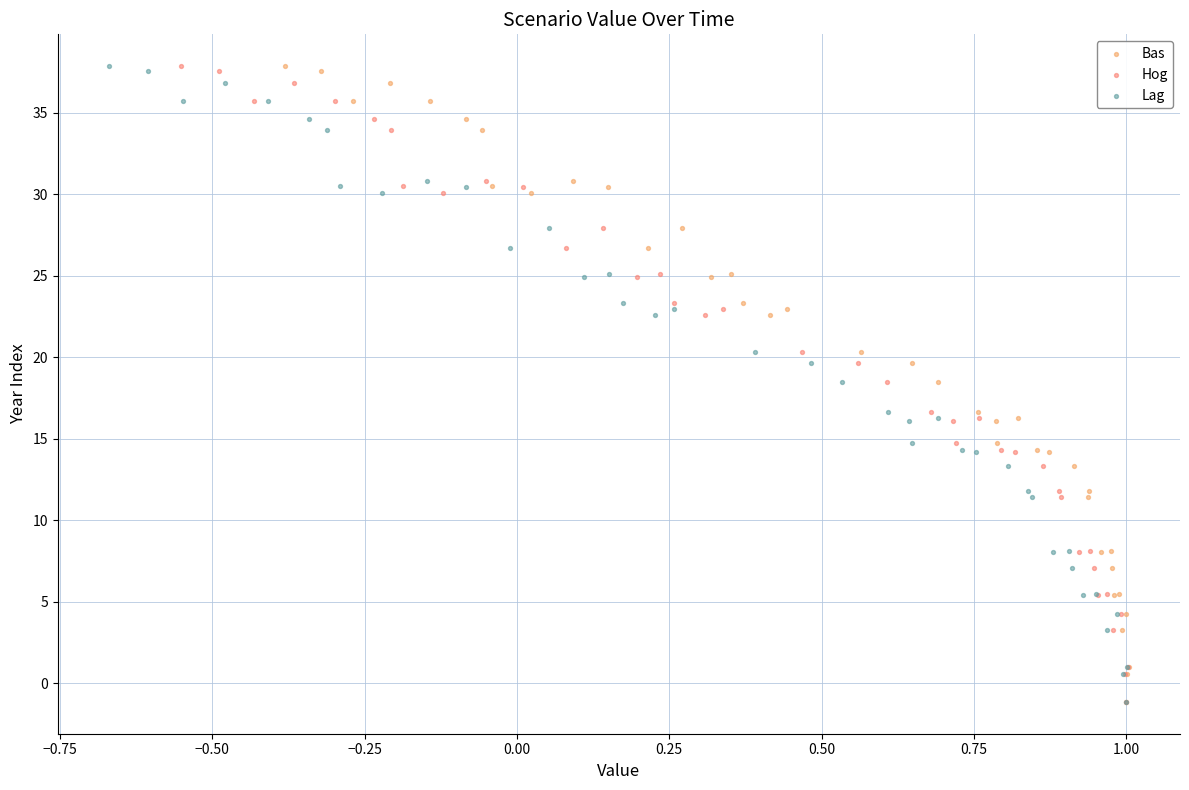

What are all the series names shown in the legend?

Bas, Hog, Lag